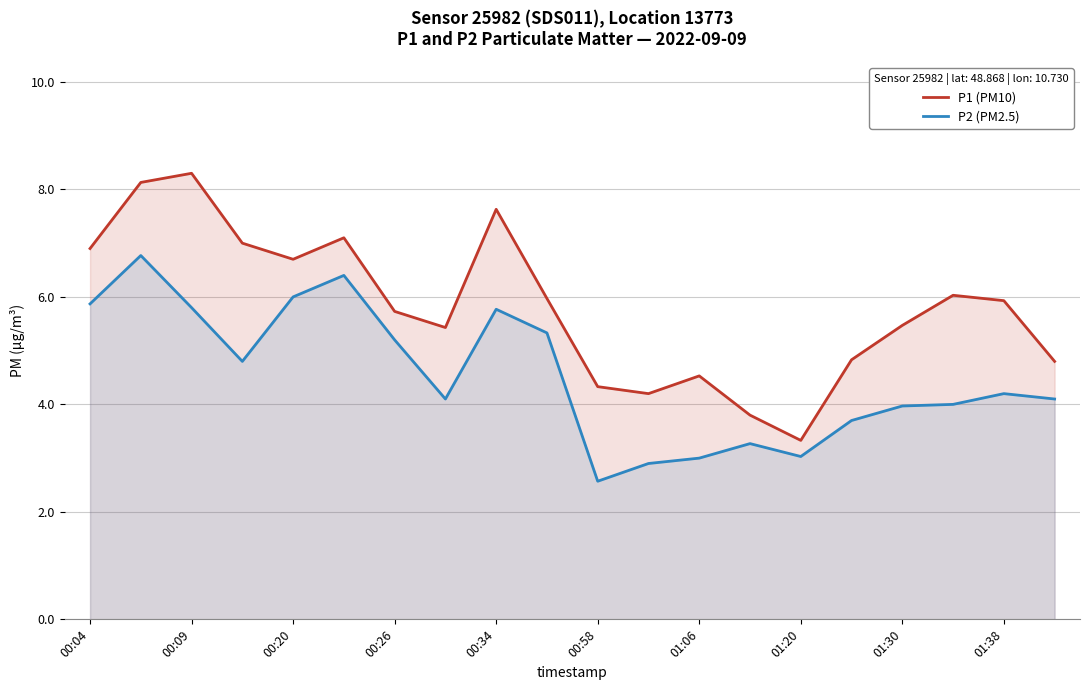

Is it true that P1 (PM10) equals 4.8 at 15?

True